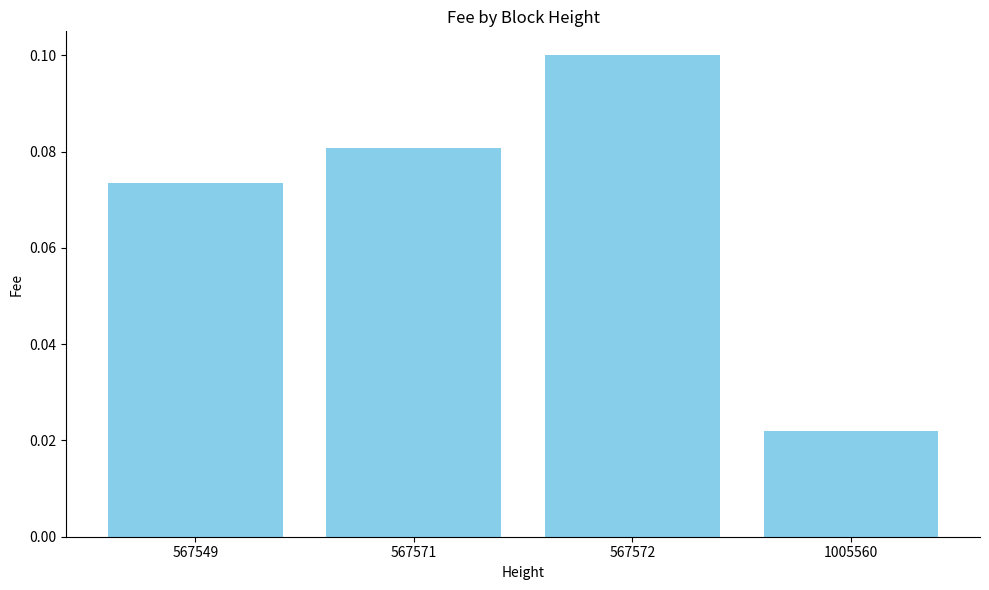

How many values are between 0 and 1?

4